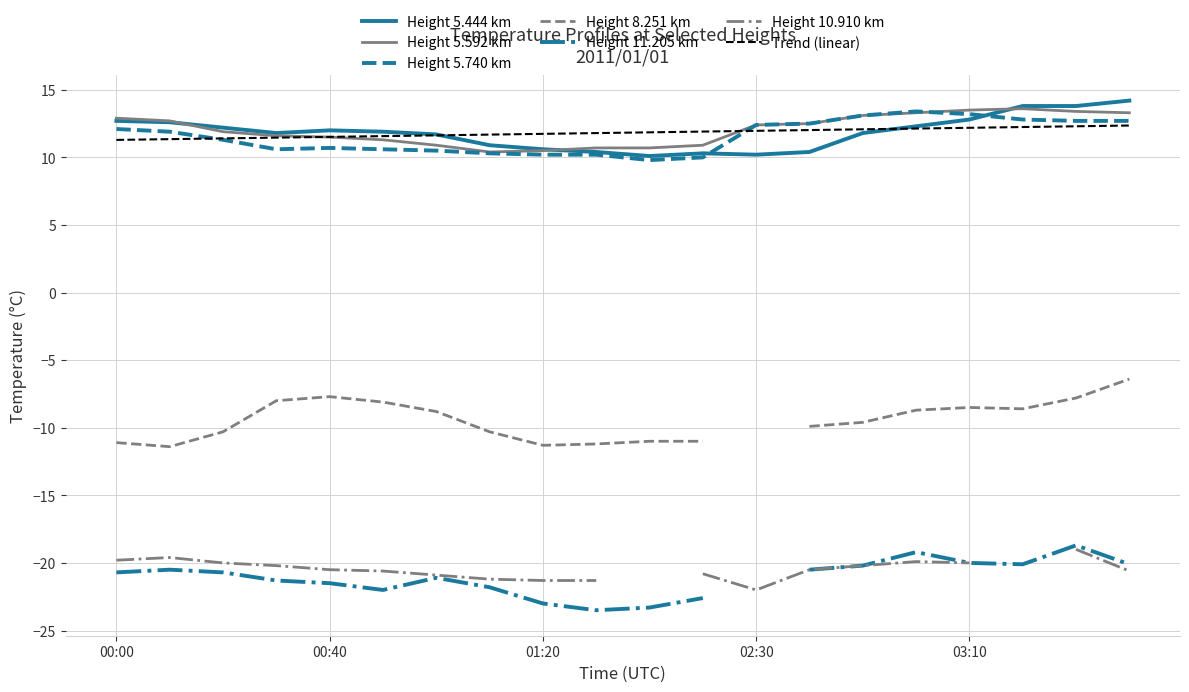

Is it true that 5.444 equals 20.6 at 2011/01/01 03:40?

False